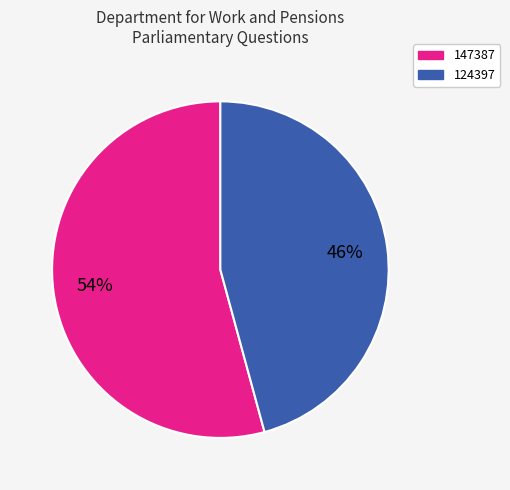

To the nearest percent, what is the difference between the largest and smallest slice percentages?

8%